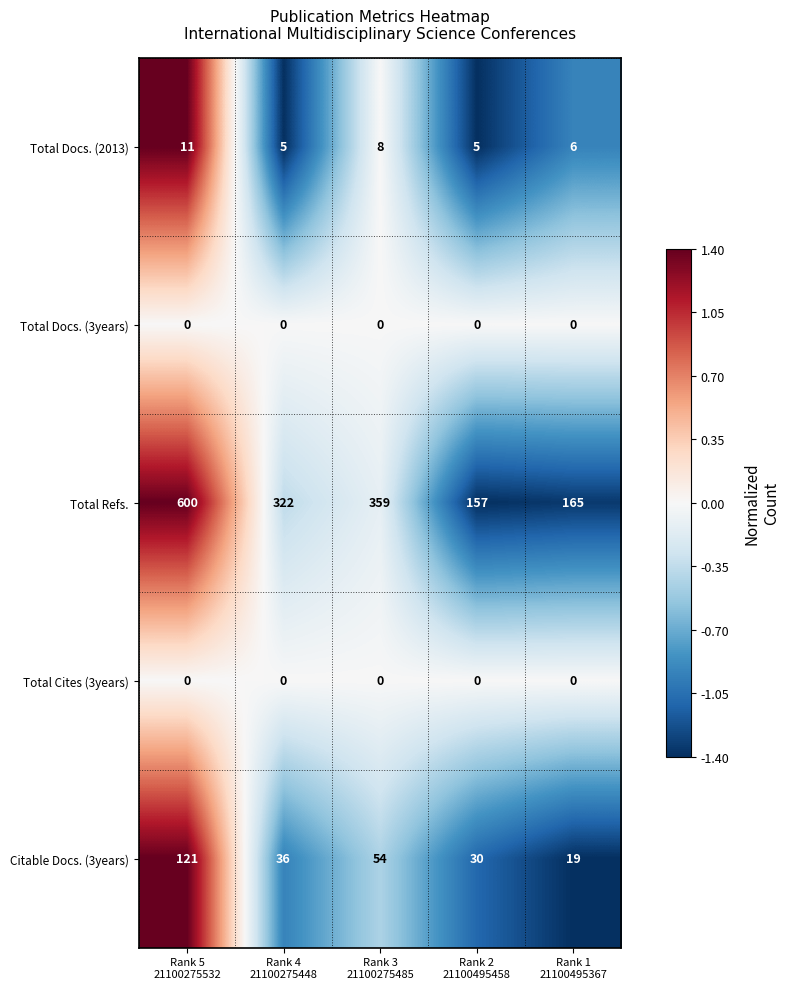

Which series has the widest spread of values?

Total Refs.